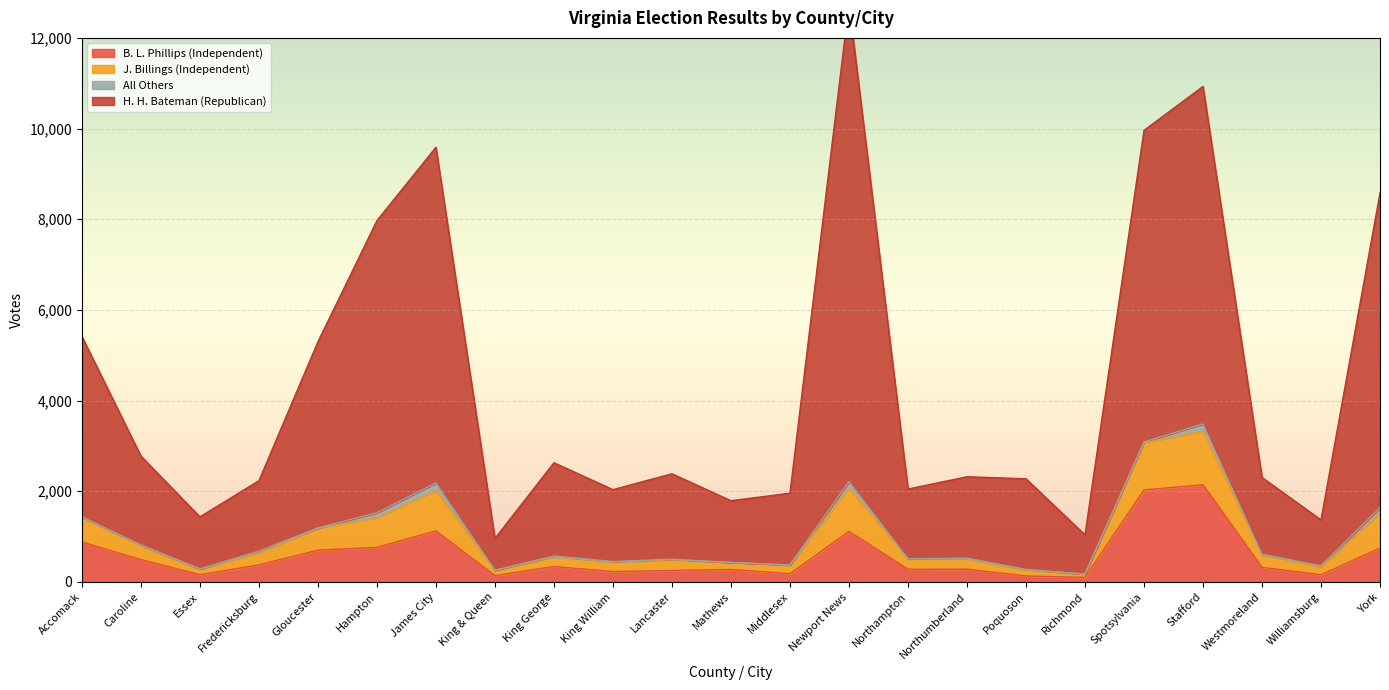

The B. L. Phillips (Independent) series shows 763 at Hampton. True or false?

True